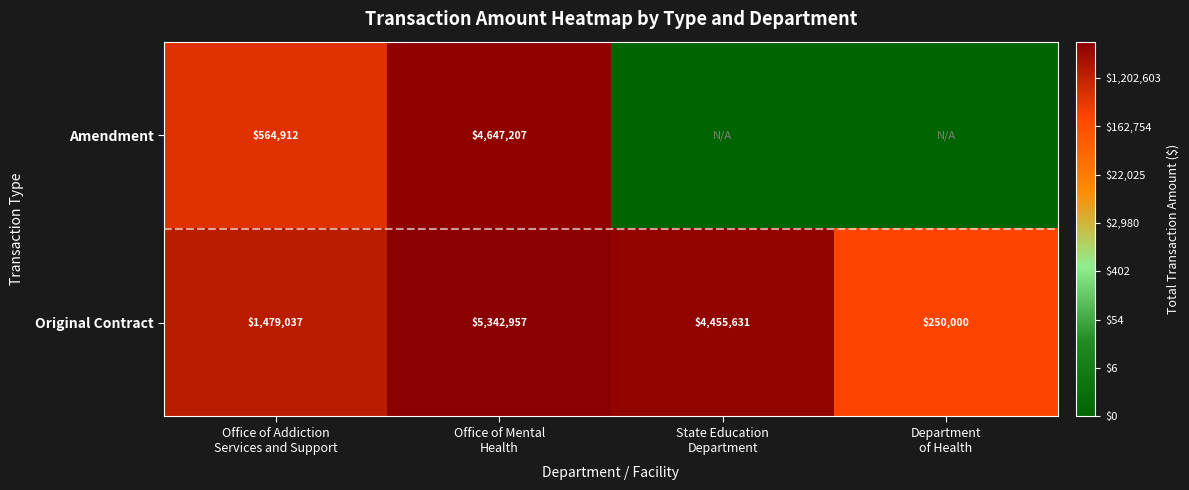

What is the difference between the maximum and second lowest values in the Original Contract series?

3863920